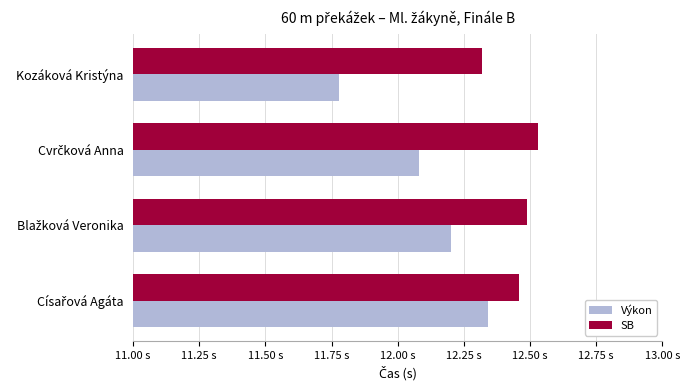

What are all the series names shown in the legend?

Výkon, SB